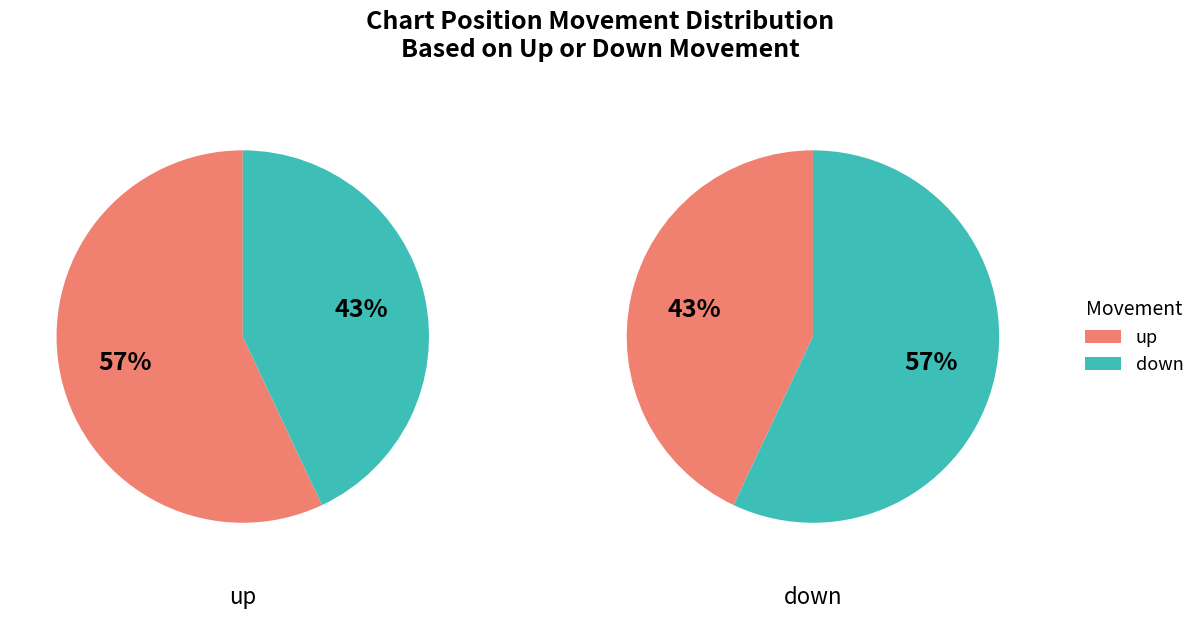

How many slices are in this pie chart?

2